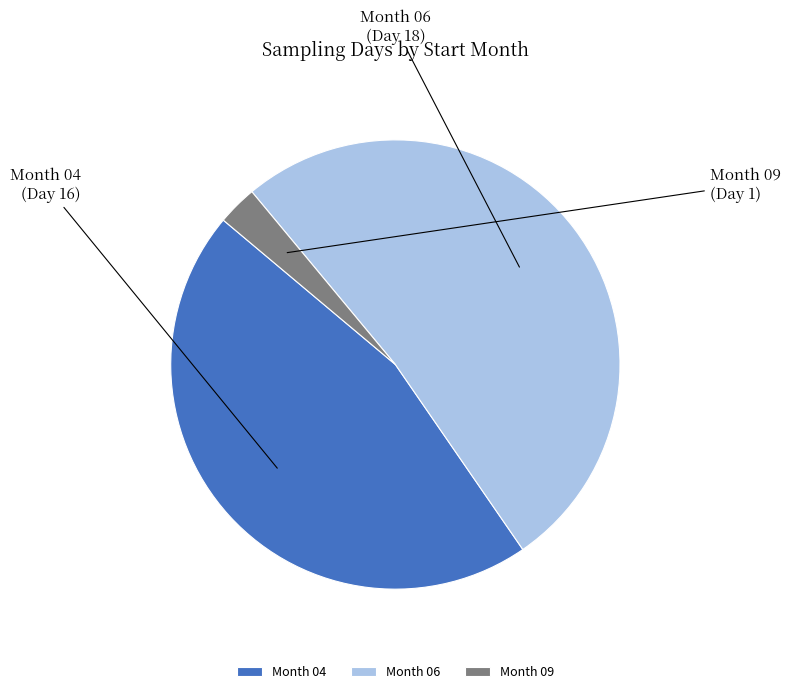

How many segments does this pie chart have?

3